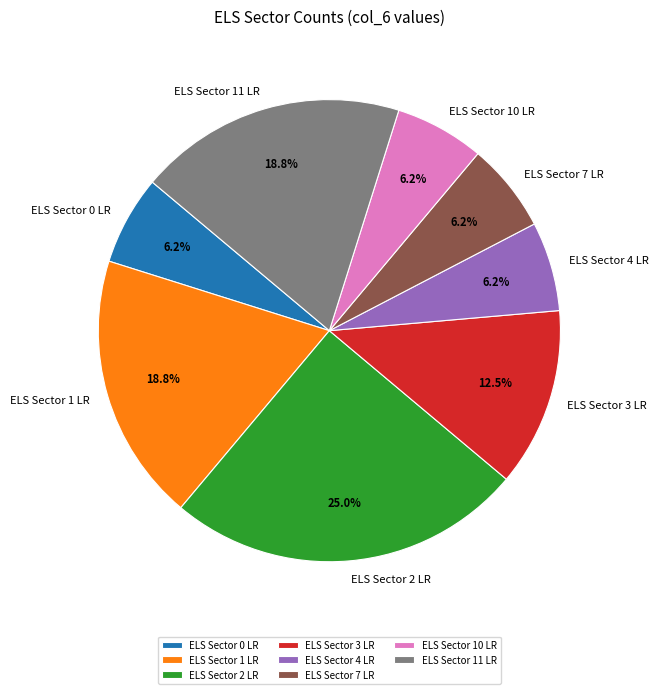

Does any single category account for the majority?

No